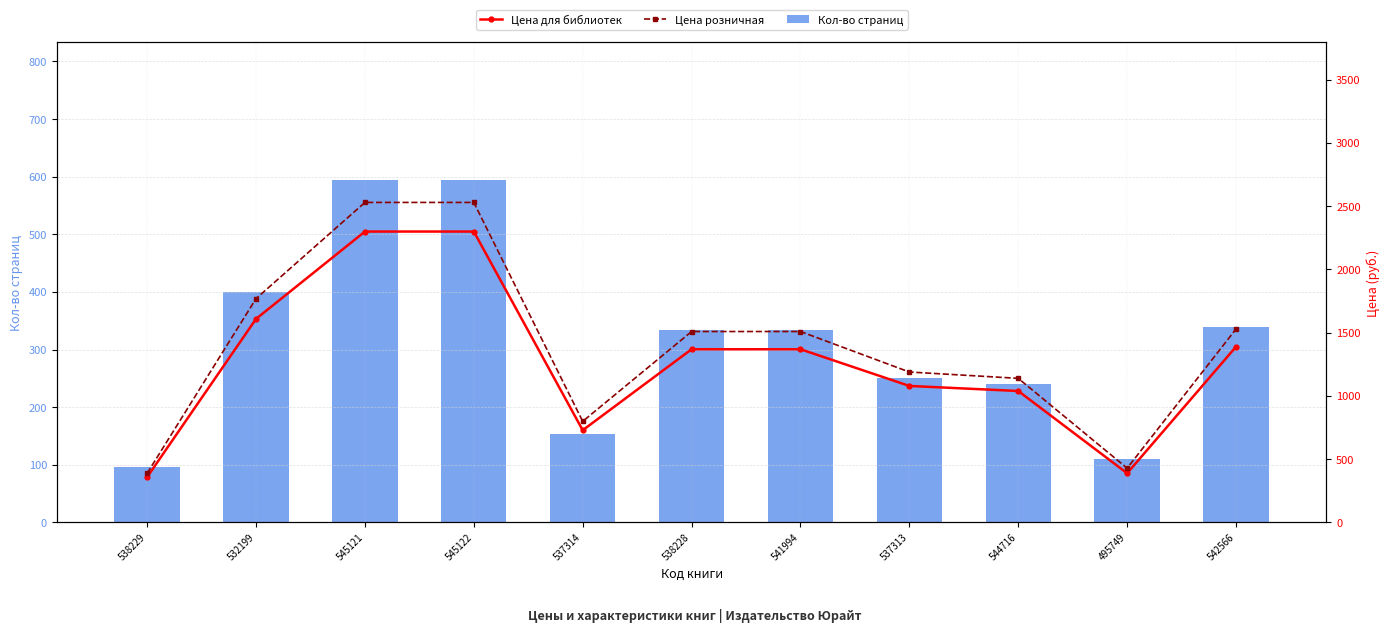

At 545122, list the series in order from smallest to largest.

Кол-во страниц, Цена для библиотек, Цена розничная